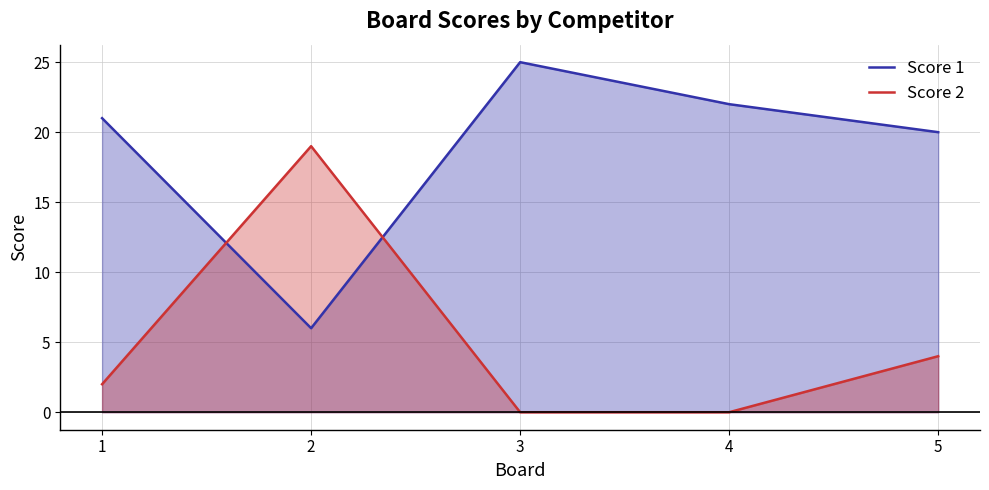

Where is Score 1 nearest to the value 15?

5